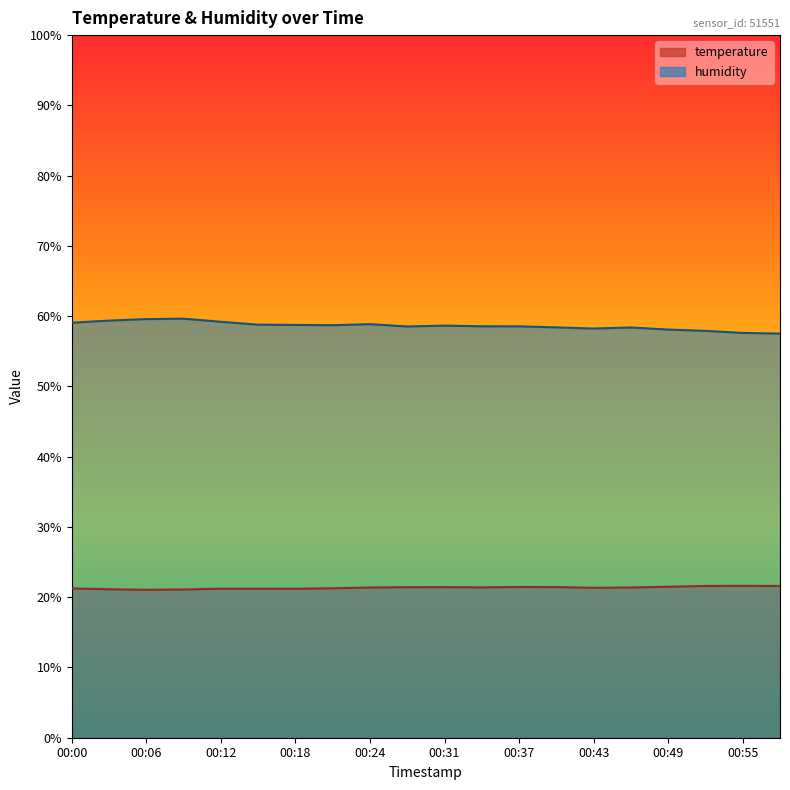

What is the sum of all humidity values?

1172.4